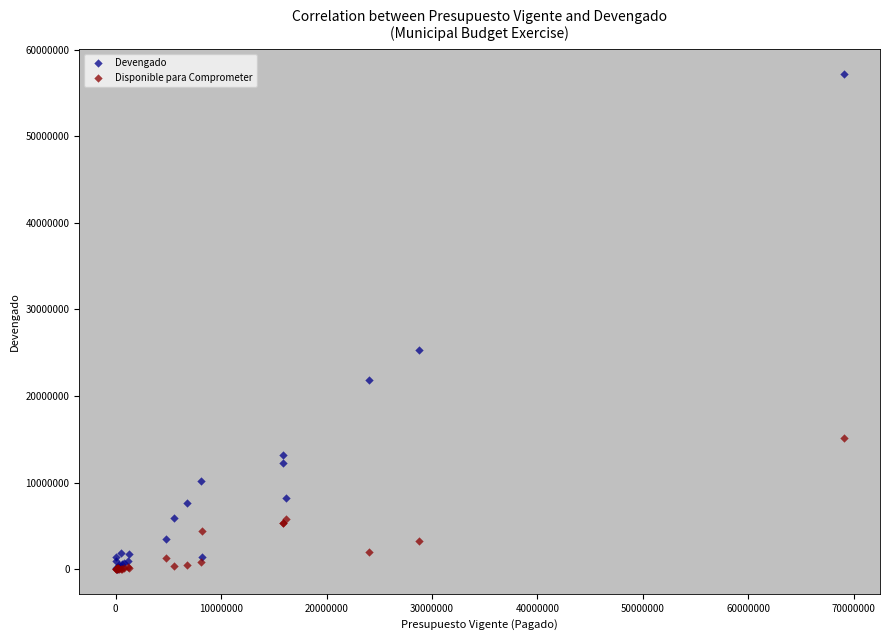

In the Devengado series, what Y value is closest to 28624279?

25331607.1